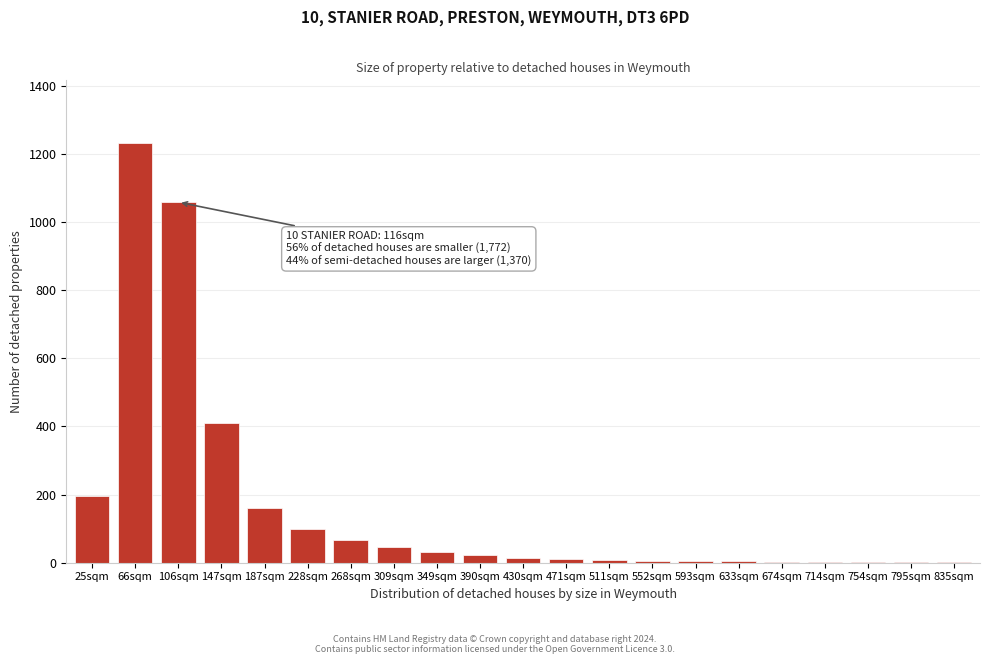

What is the sum of all values?

3377